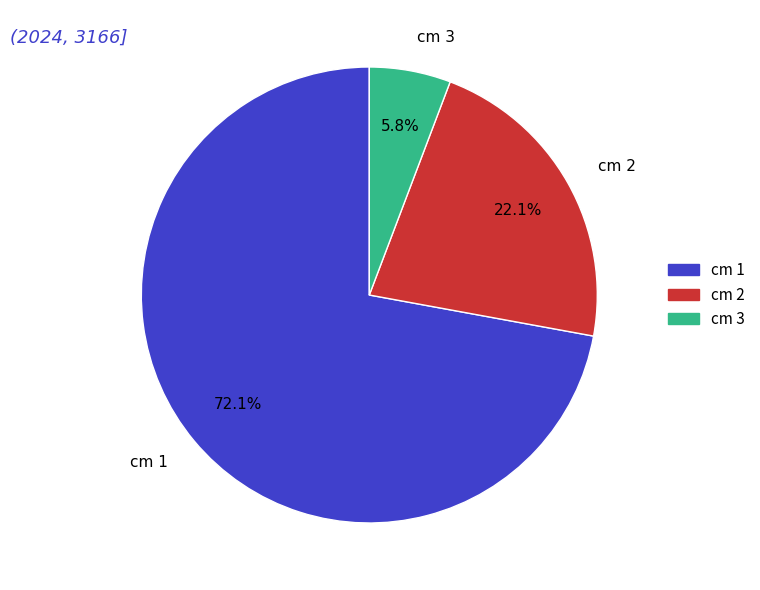

Combined, what portion of the pie is cm 1 and cm 3?

77.9%